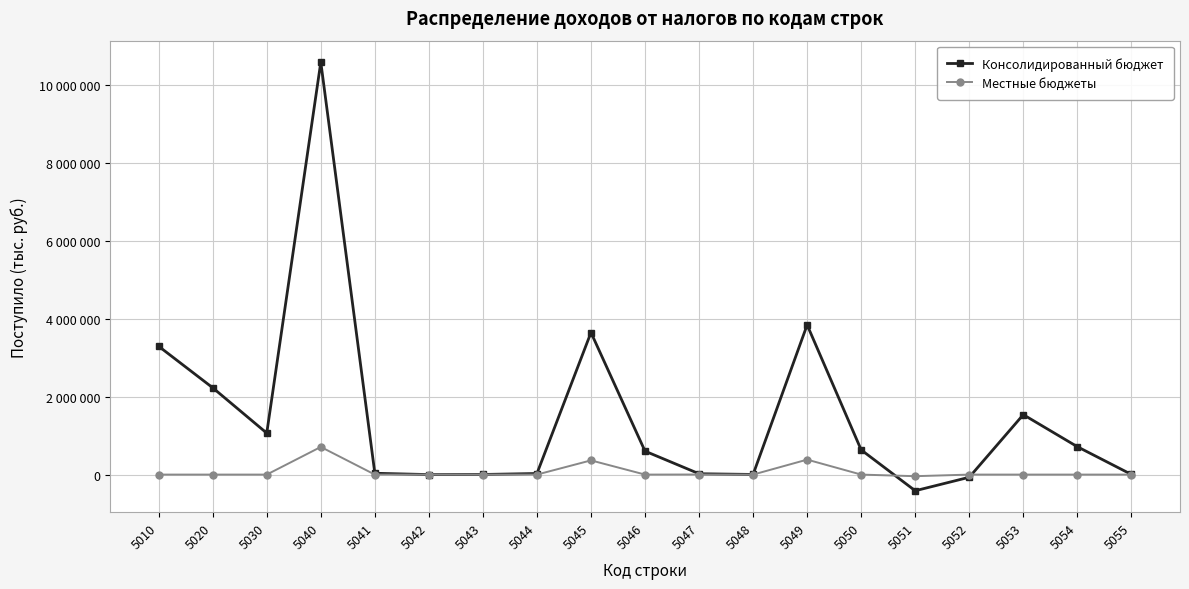

Rank the categories by Консолидированный бюджет value from highest to lowest.

5040, 5049, 5045, 5010, 5020, 5053, 5030, 5054, 5050, 5046, 5041, 5044, 5047, 5055, 5048, 5043, 5042, 5052, 5051